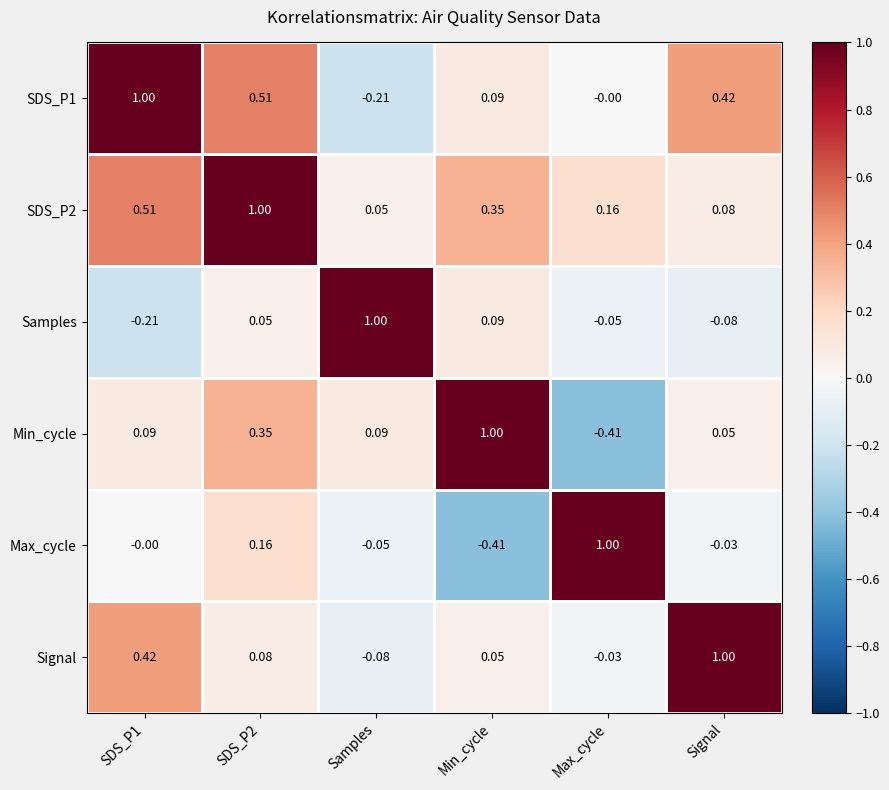

Which series has the largest total across all categories?

SDS_P2